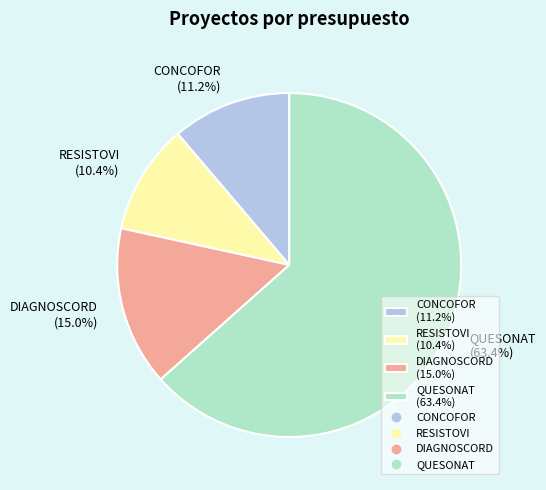

What portion of the pie excludes QUESONAT?

36.6%